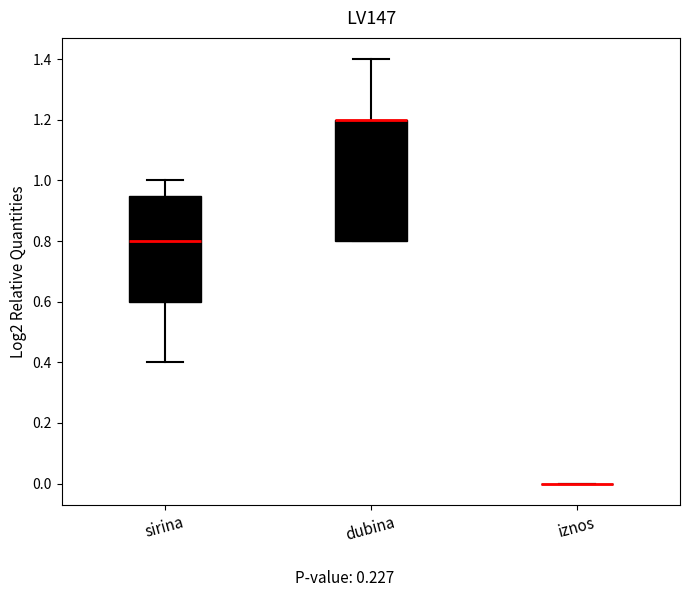

Reading left to right, transcribe this box plot: for each box, give where its median line is, the range the box spans, and where its two whiskers end, as read against the y-axis. The values are not printed on the chart, so give them approximately, as read against the axis.

sirina: median 0.80, box 0.60 to 0.96, whiskers 0.40 to 1.00
dubina: median 1.20 (drawn on the box's upper edge), box 0.80 to 1.20, whiskers 0.80 to 1.40
iznos: box collapsed to a line at 0.00, whiskers 0.00 to 0.00